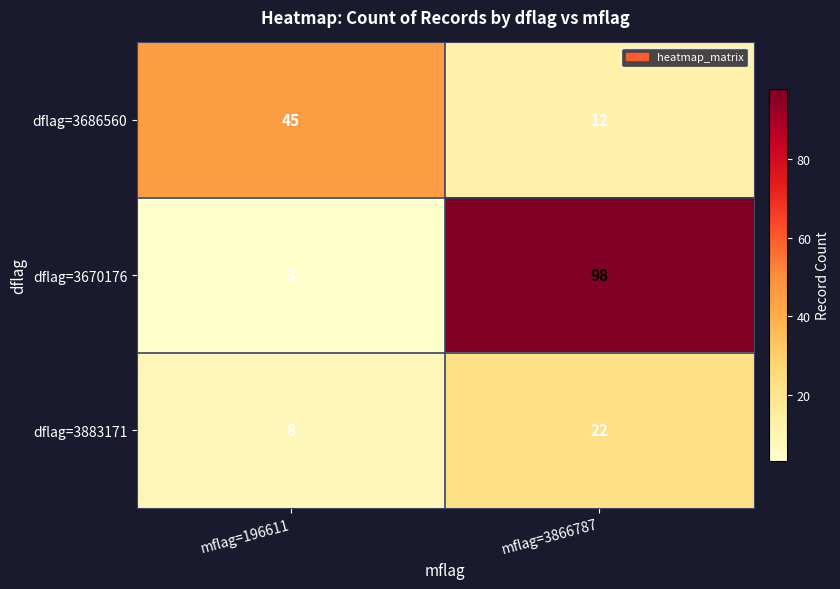

Reading left to right, list all the values displayed in this chart.

dflag=3686560: 45	12
dflag=3670176: 3	98
dflag=3883171: 8	22